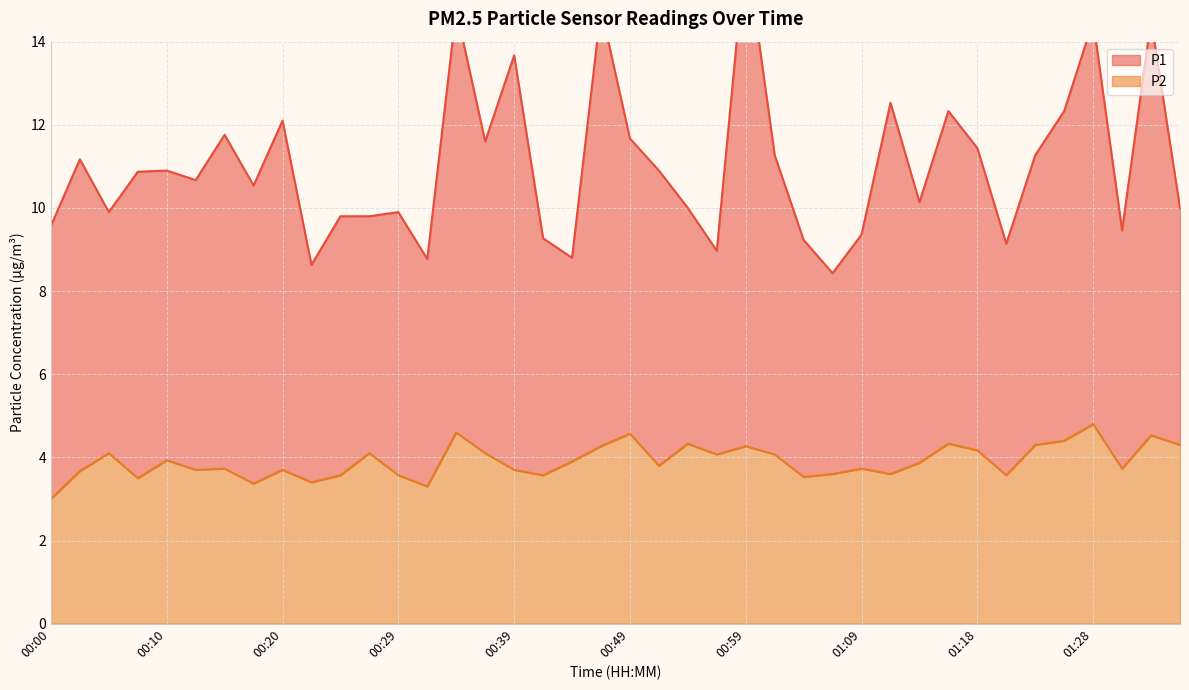

True or false: P2 has a value of 3.6 at 00:24.

True